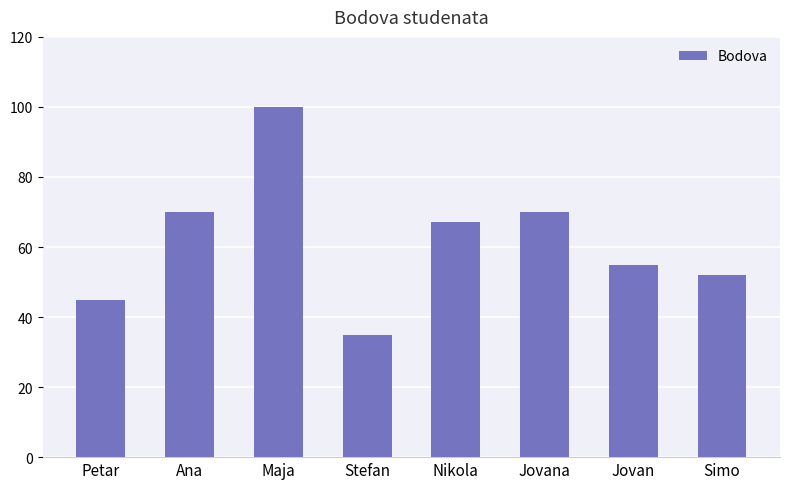

Between Jovana and Petar, which is larger?

Jovana